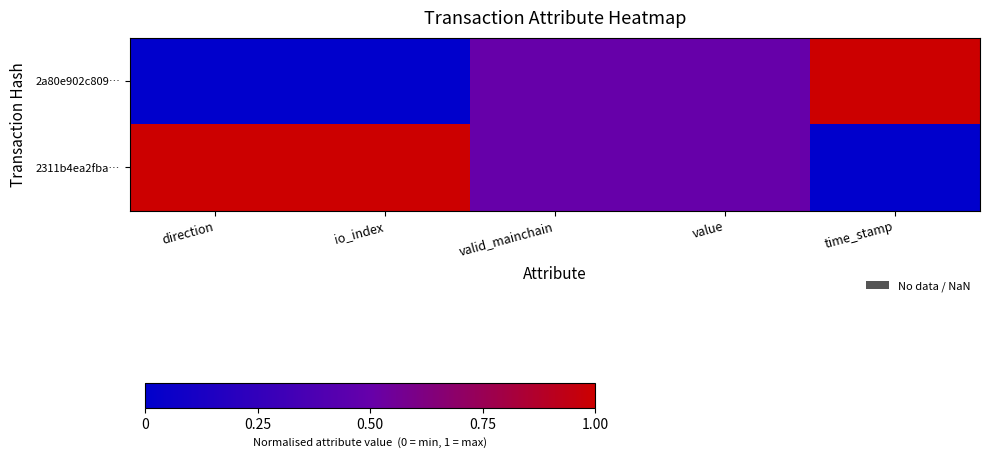

Which has a higher value, direction or valid_mainchain?

valid_mainchain